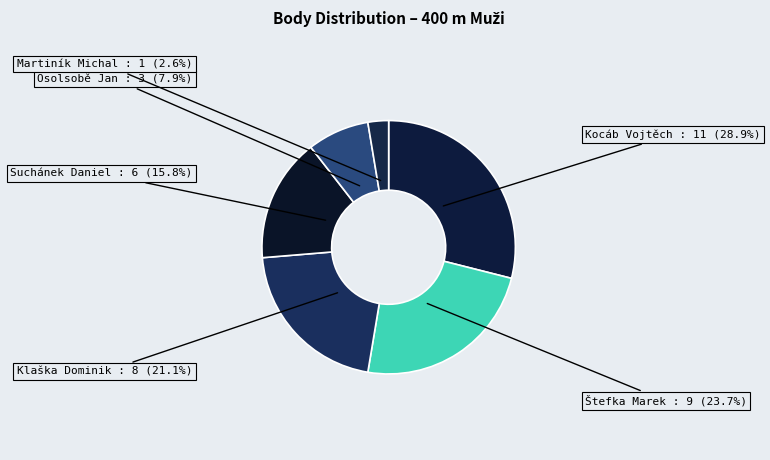

Which slice is the smallest?

Martiník Michal